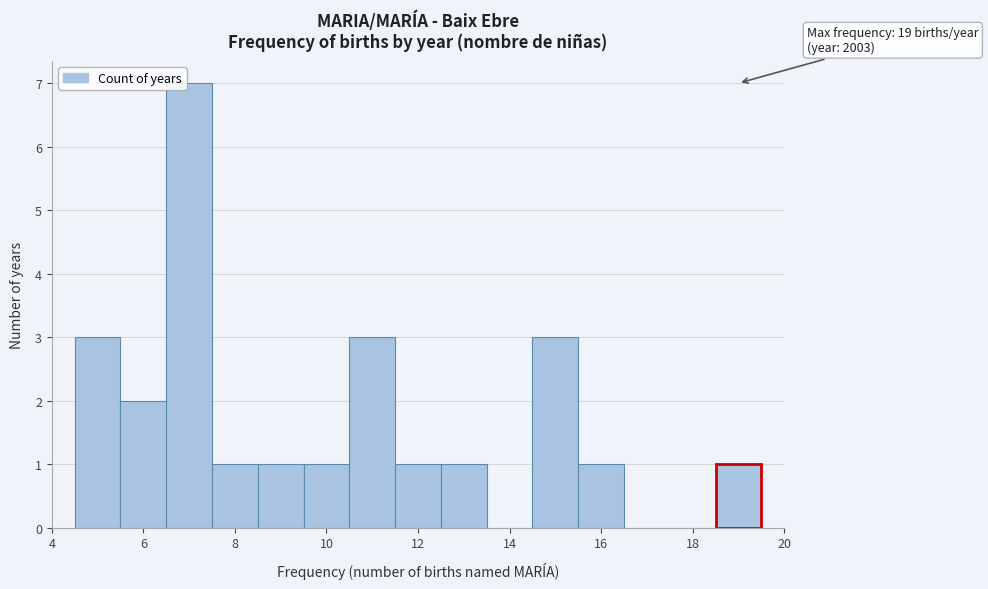

Which range on the x-axis has the tallest bar?

6.5 to 7.5